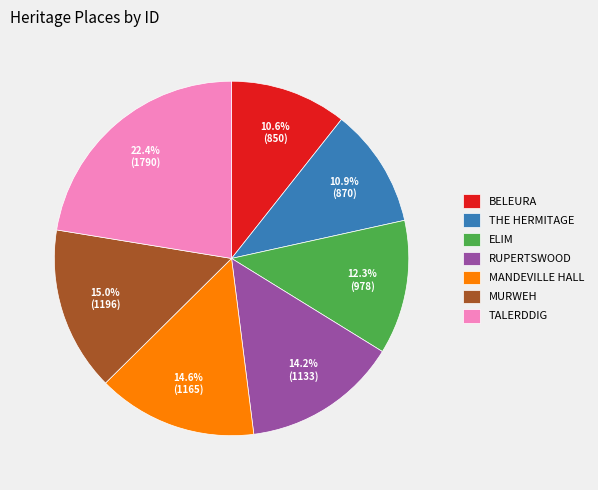

The MANDEVILLE HALL slice represents 15% of the pie. True or false?

True